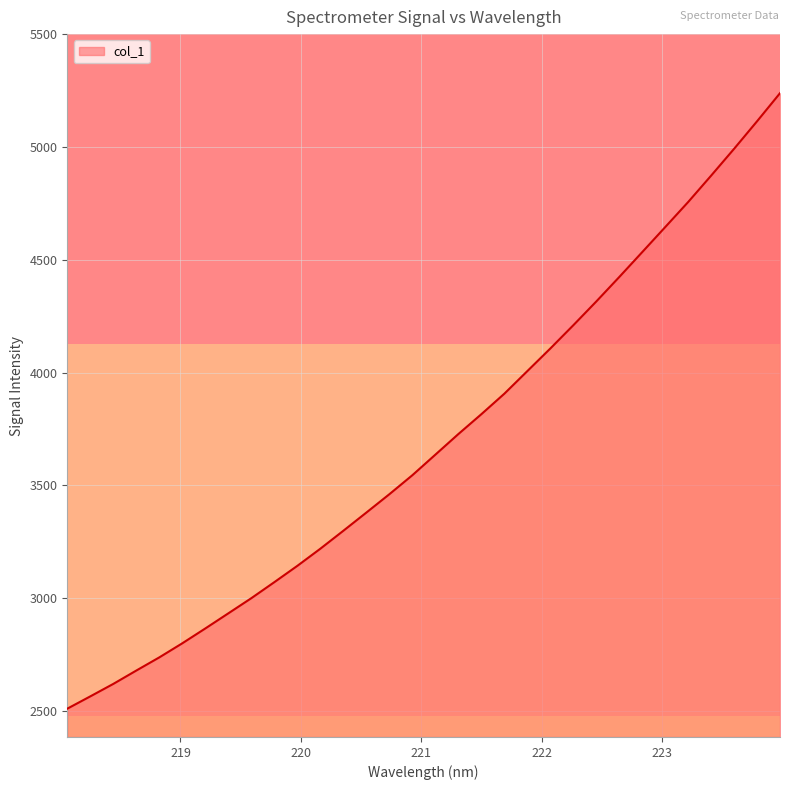

What is the minimum value shown in the chart?

2509.4